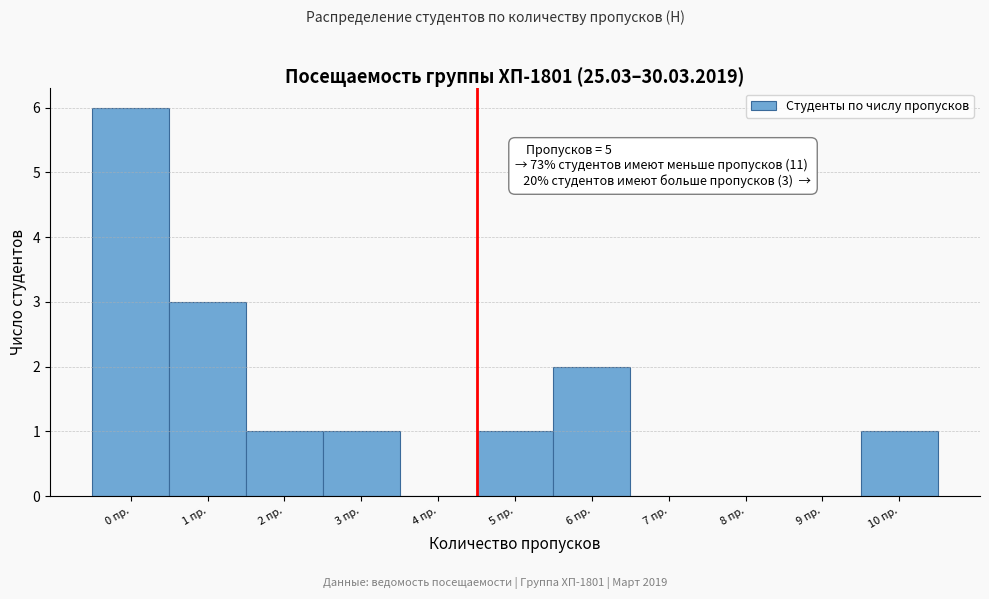

Reading left to right, extract all data points from this chart.

0 пр.=6	1 пр.=3	2 пр.=1	3 пр.=1	4 пр.=0	5 пр.=1	6 пр.=2	7 пр.=0	8 пр.=0	9 пр.=0	10 пр.=1